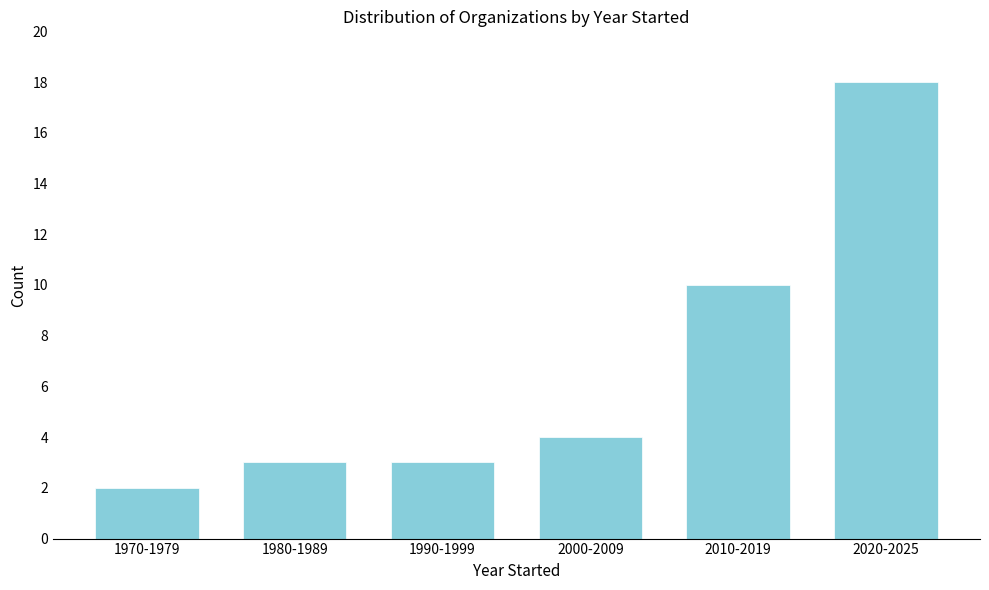

Reading left to right, list all the values displayed in this chart.

1970-1979=2	1980-1989=3	1990-1999=3	2000-2009=4	2010-2019=10	2020-2025=18